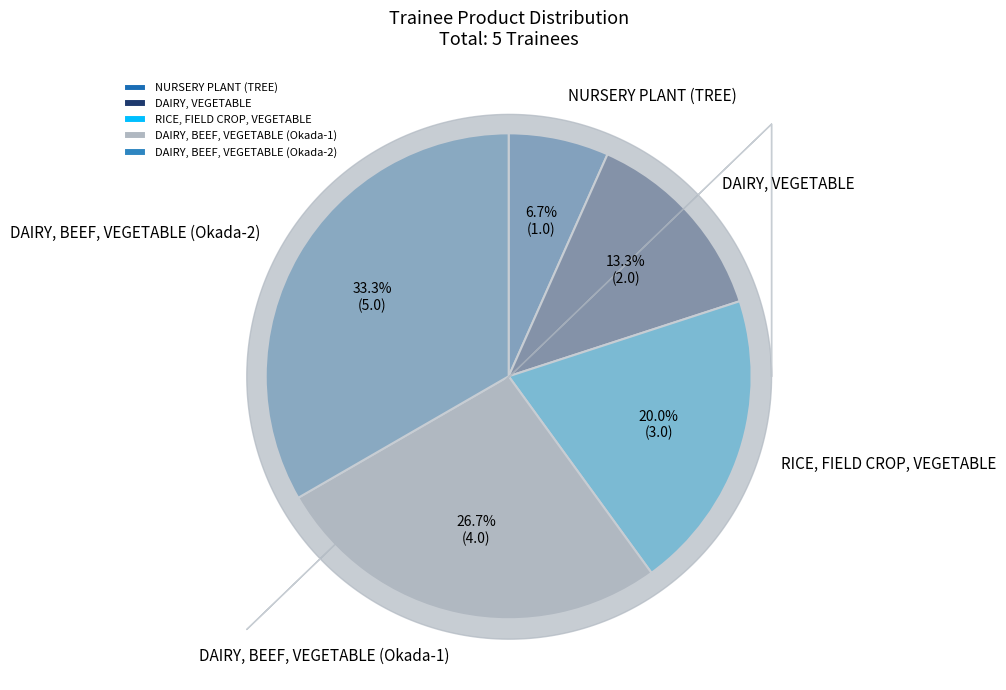

To the nearest percent, what portion does RICE, FIELD CROP, VEGETABLE represent?

20%